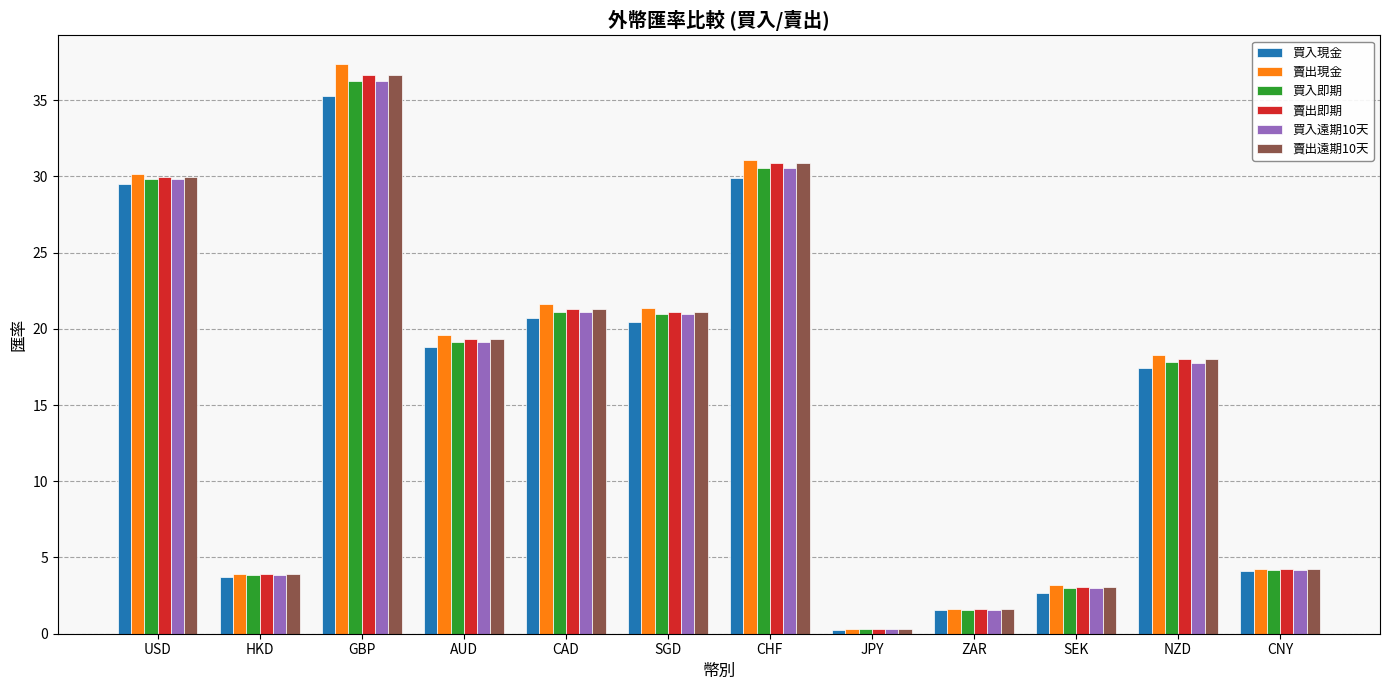

What is the difference between the highest and lowest values at GBP?

2.1